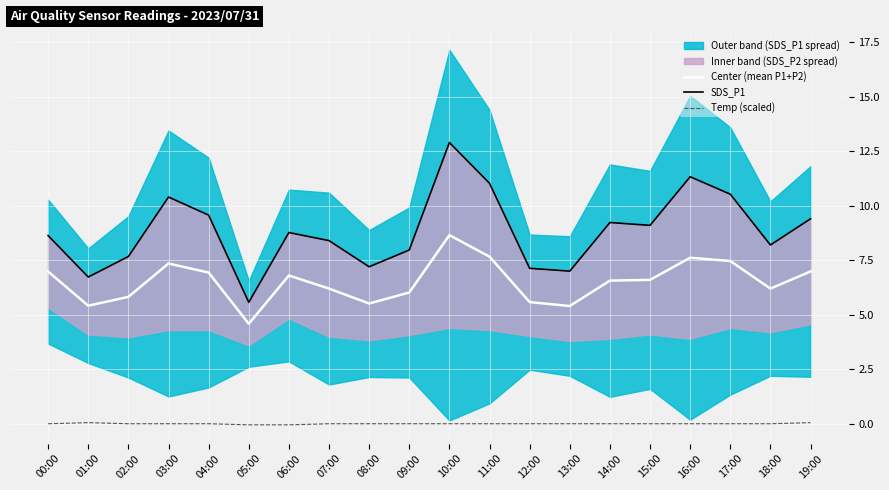

What is the label of the 11th point from the left?

10:00